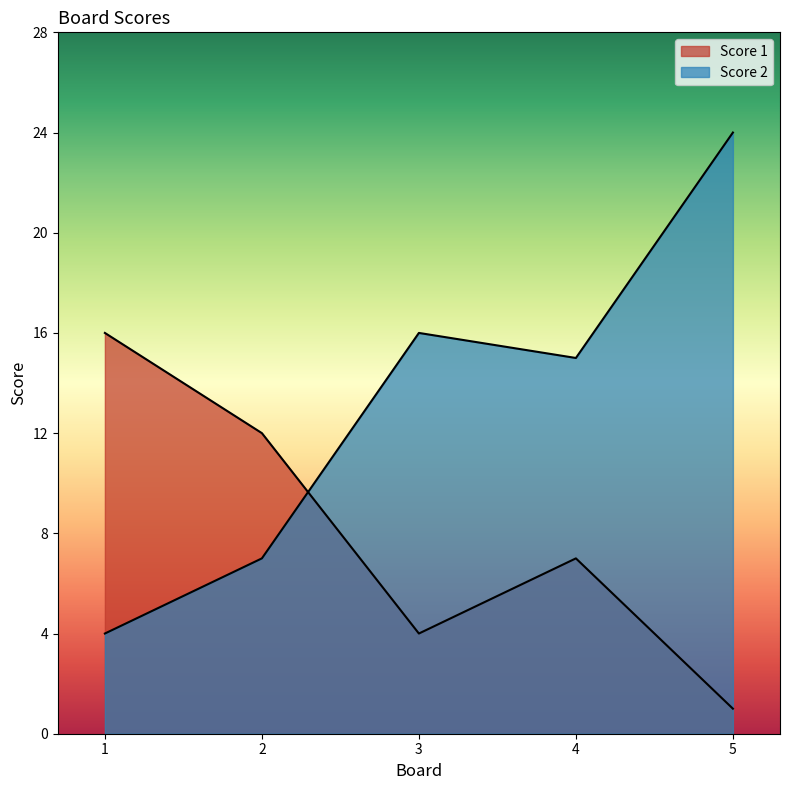

What is the total value across all series at 5?

25